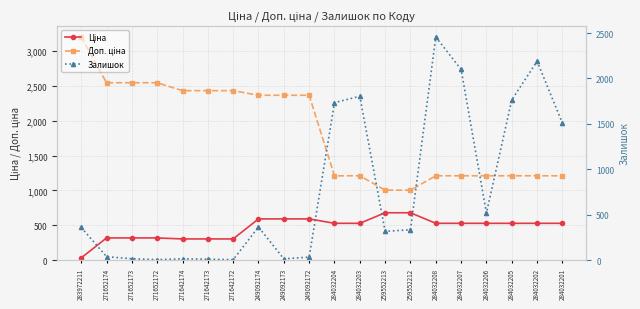

What is the difference between the Ціна values at 284032205 and 259552213?

151.6